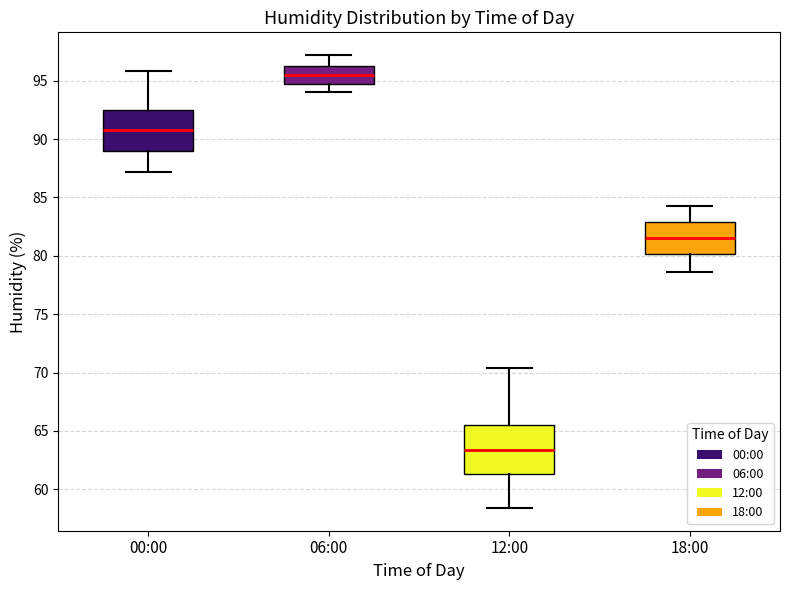

Reading left to right, transcribe this box plot: for each box, give where its median line is, the range the box spans, and where its two whiskers end, as read against the y-axis. The values are not printed on the chart, so give them approximately, as read against the axis.

00:00: median 91.0, box 89.0 to 92.5, whiskers 87.0 to 96.0
06:00: median 95.5, box 94.5 to 96.5, whiskers 94.0 to 97.0
12:00: median 63.5, box 61.5 to 65.5, whiskers 58.5 to 70.5
18:00: median 81.5, box 80.0 to 83.0, whiskers 78.5 to 84.5